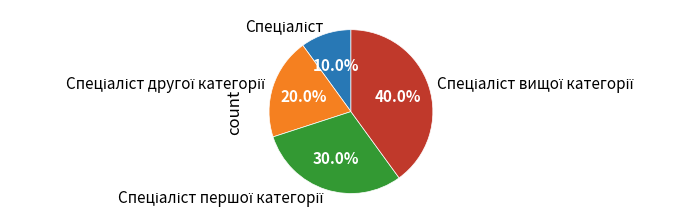

Is there a majority slice in this chart?

No